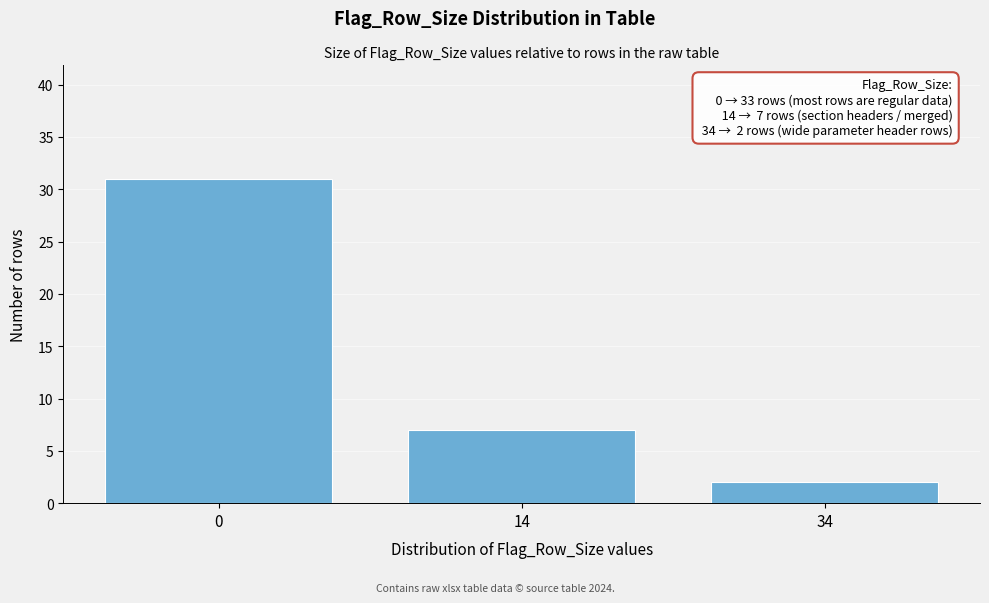

Reading left to right, what are all the values shown in this chart?

31	7	2